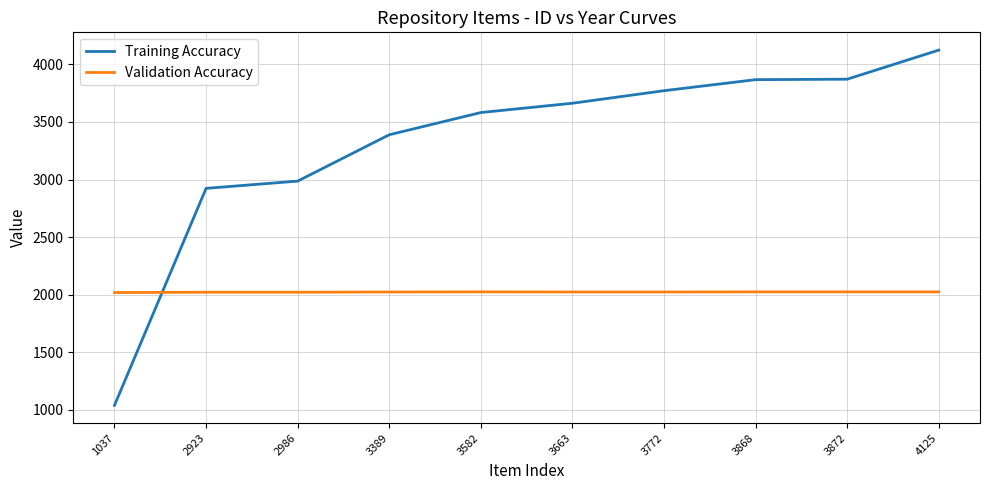

Which category has the lowest value in the Training Accuracy series?

1037